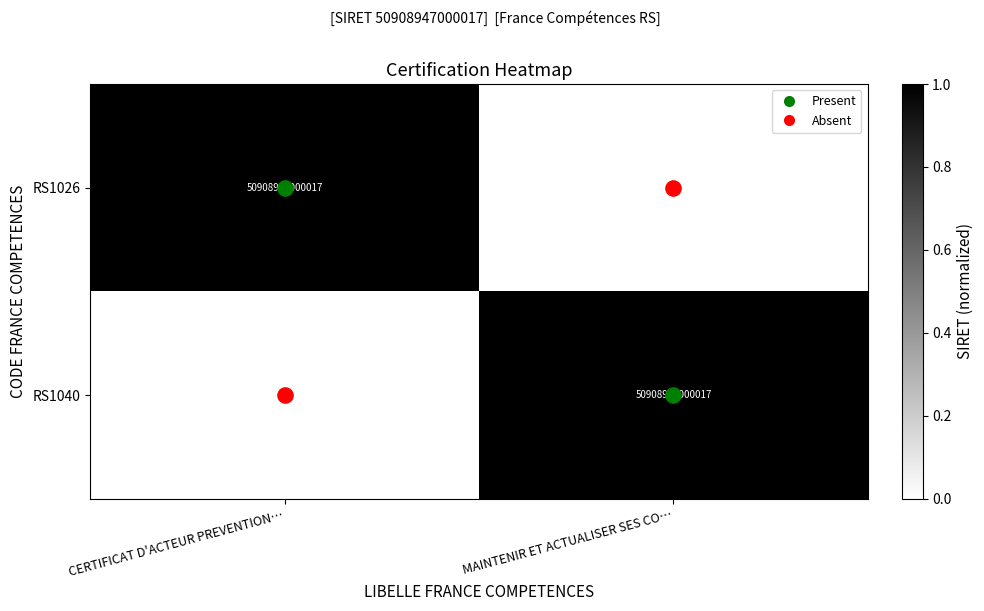

What is the sum of the RS1040 values at MAINTENIR ET ACTUALISER SES CO… and CERTIFICAT D'ACTEUR PREVENTION…?

1